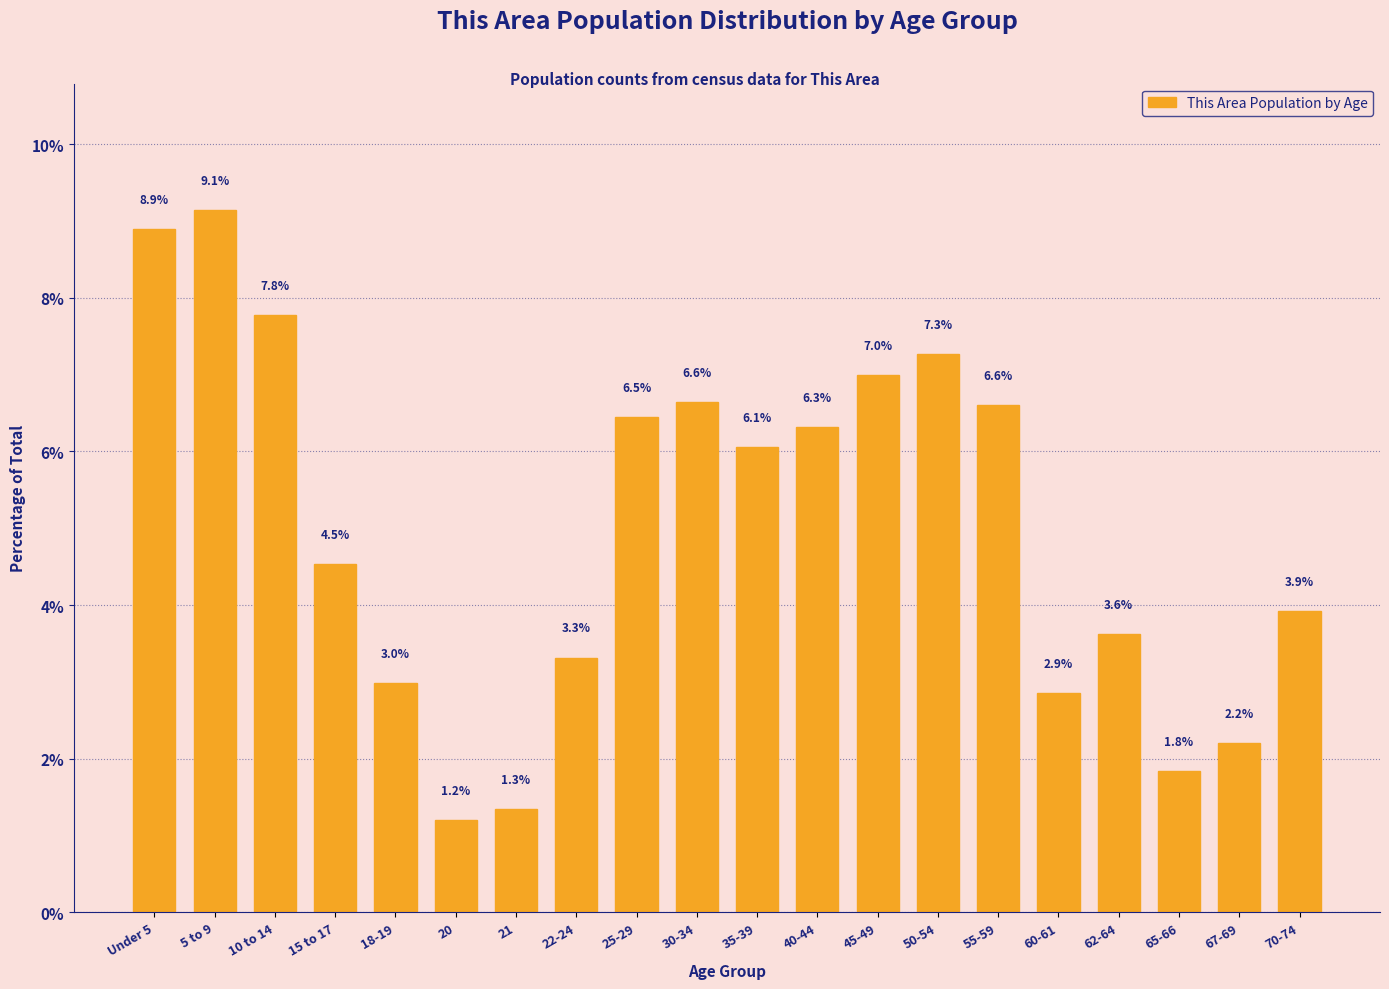

Reading left to right, transcribe all the data shown in this chart.

Under 5=8.9	5 to 9=9.1	10 to 14=7.8	15 to 17=4.5	18-19=3.0	20=1.2	21=1.3	22-24=3.3	25-29=6.5	30-34=6.6	35-39=6.1	40-44=6.3	45-49=7.0	50-54=7.3	55-59=6.6	60-61=2.9	62-64=3.6	65-66=1.8	67-69=2.2	70-74=3.9